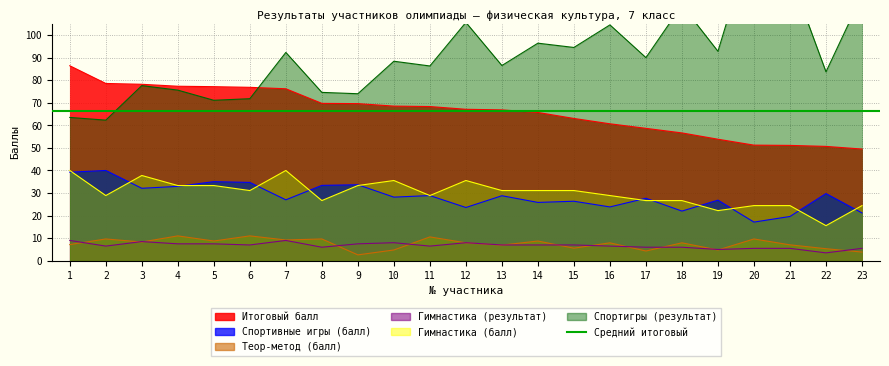

What is the difference between the Спортигры (результат) values at 6 and 15?

22.7